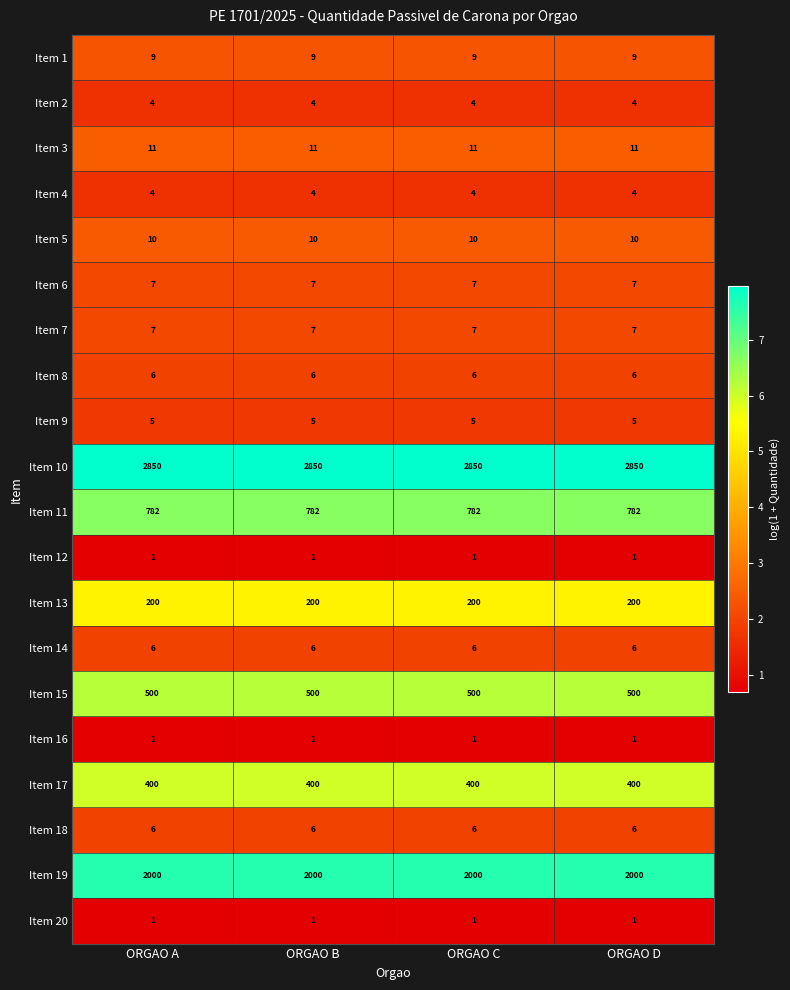

Read the Item 14 value at ORGAO B.

6